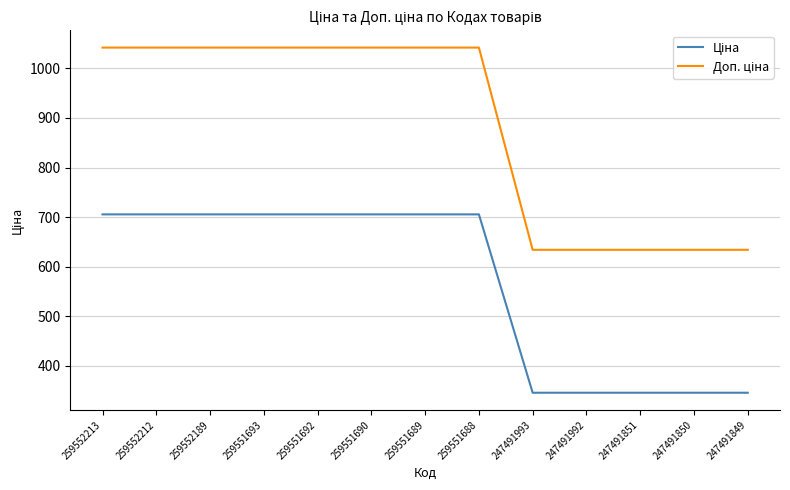

What is the spread (max minus min) of values at 259551693?

336.5